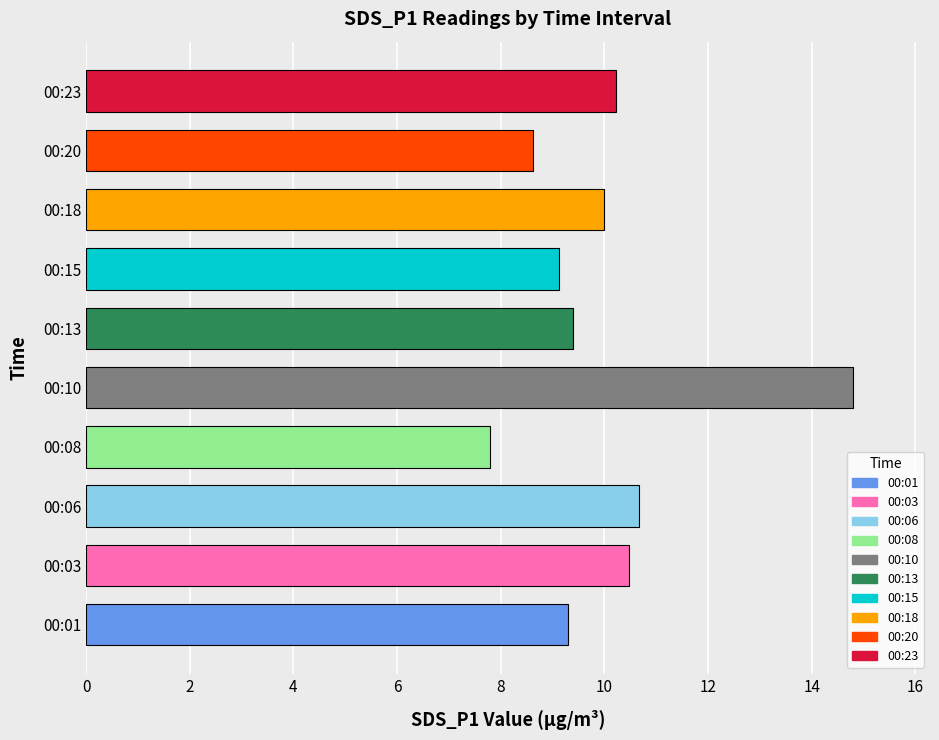

Is it true that the value at 00:06 is 10.7?

True